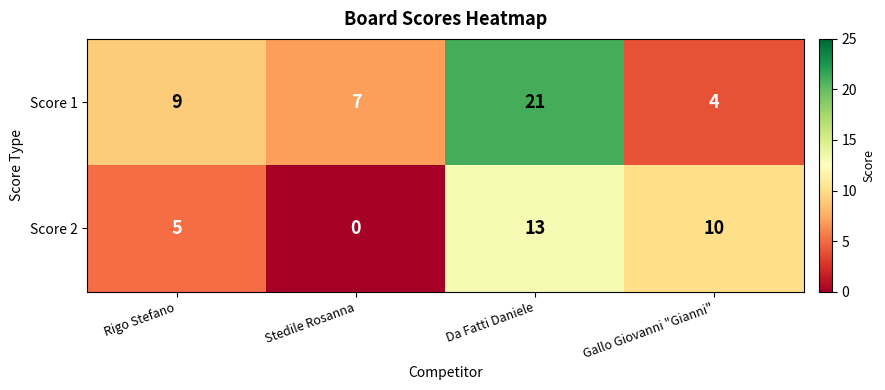

What is the difference between the maximum and minimum values in the Score 1 series?

17